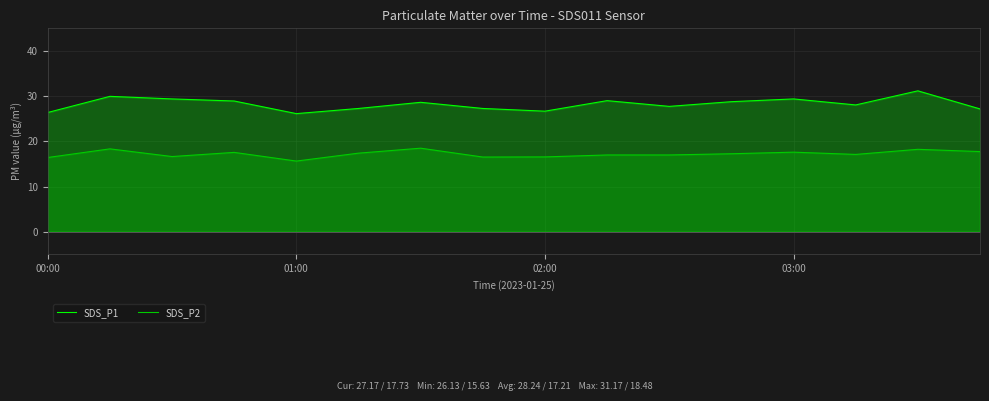

What is the difference between the second highest and second lowest values in the SDS_P2 series?

1.9